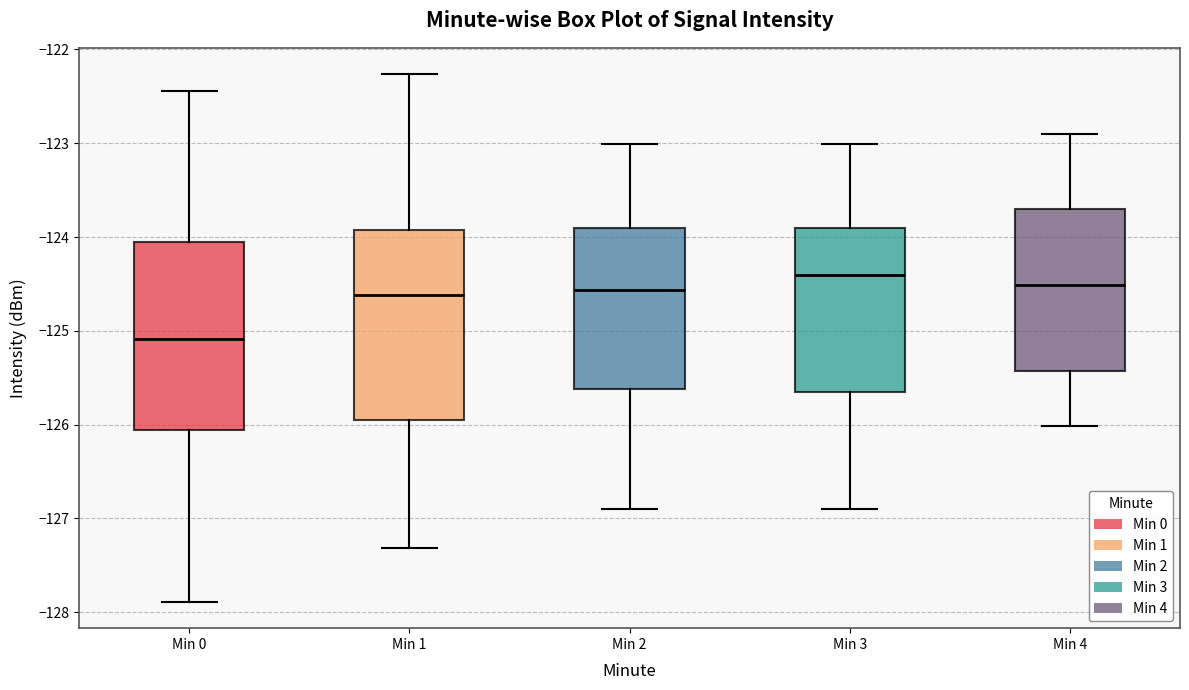

Which box's median line is the highest?

Min 3